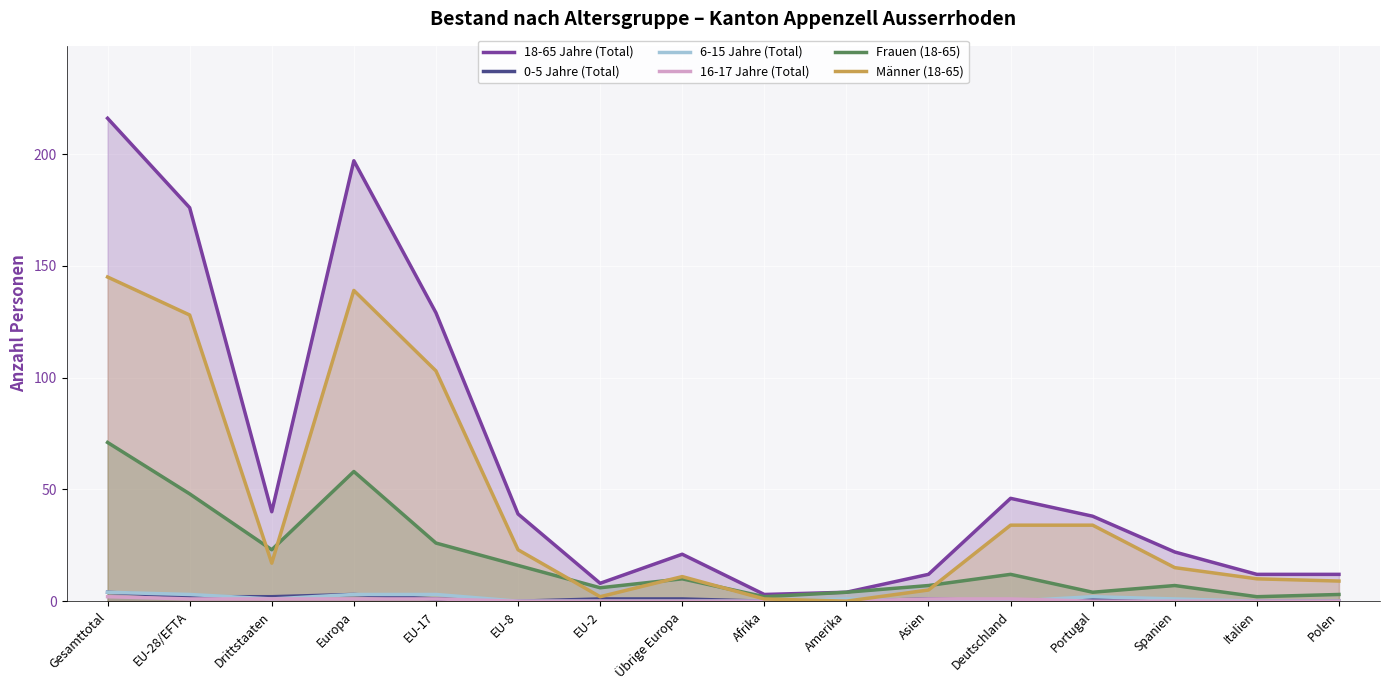

Is the value of 6-15 Jahre (Total) at Portugal greater than the value of Männer (18-65) at Polen?

No